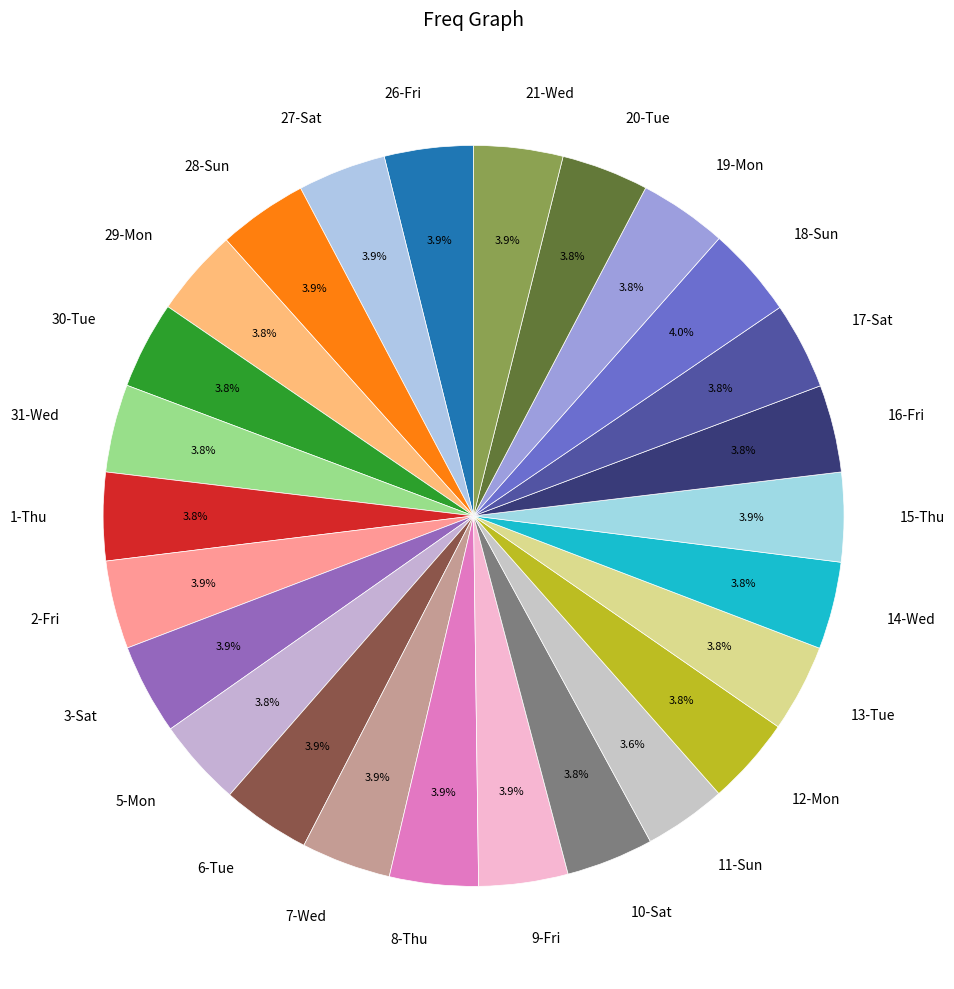

Approximately how many times larger is the value at 9-Fri compared to 21-Wed?

1.0